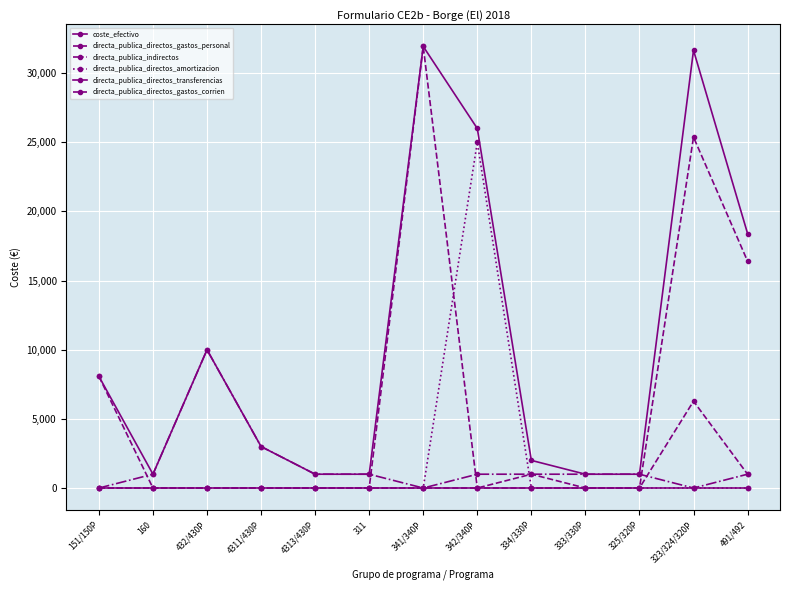

How many distinct data groups are displayed?

6